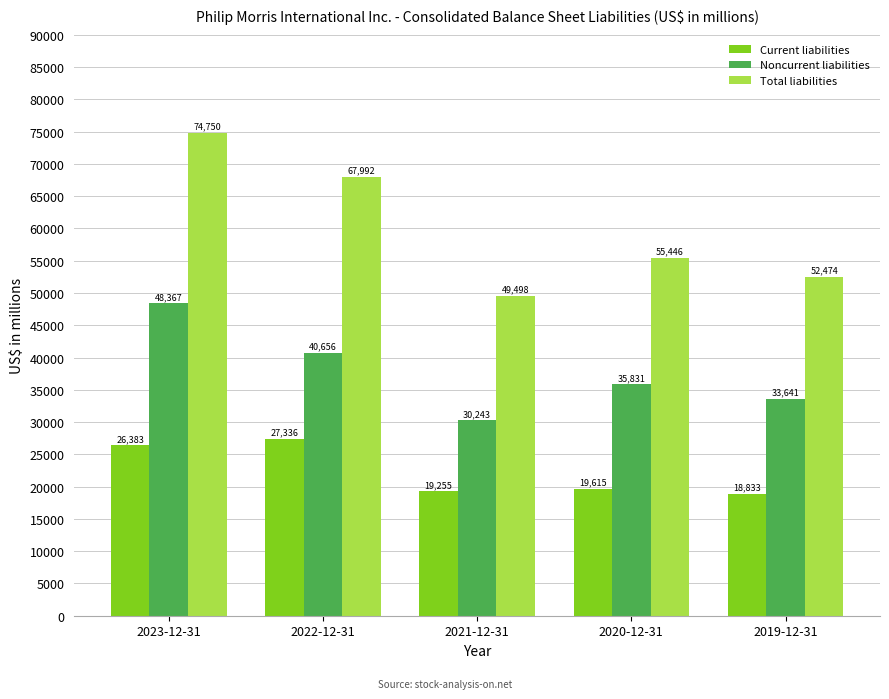

What is the difference between the maximum and minimum values in the Current liabilities series?

8503